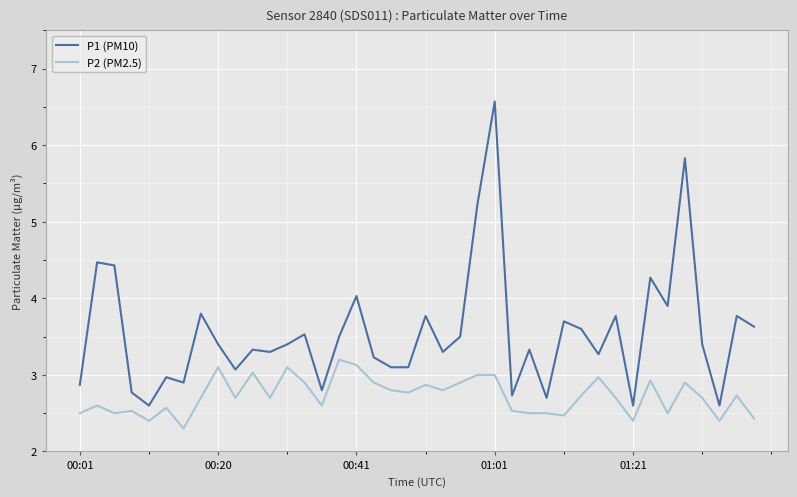

Which series has the largest range (max minus min)?

P1 (PM10)